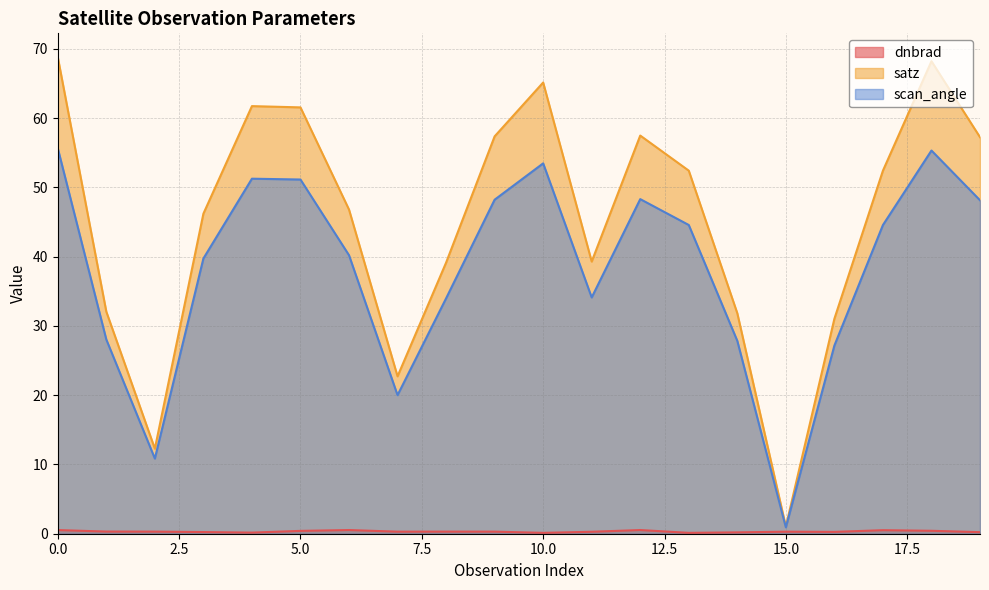

Read the scan_angle value at 14.

27.8